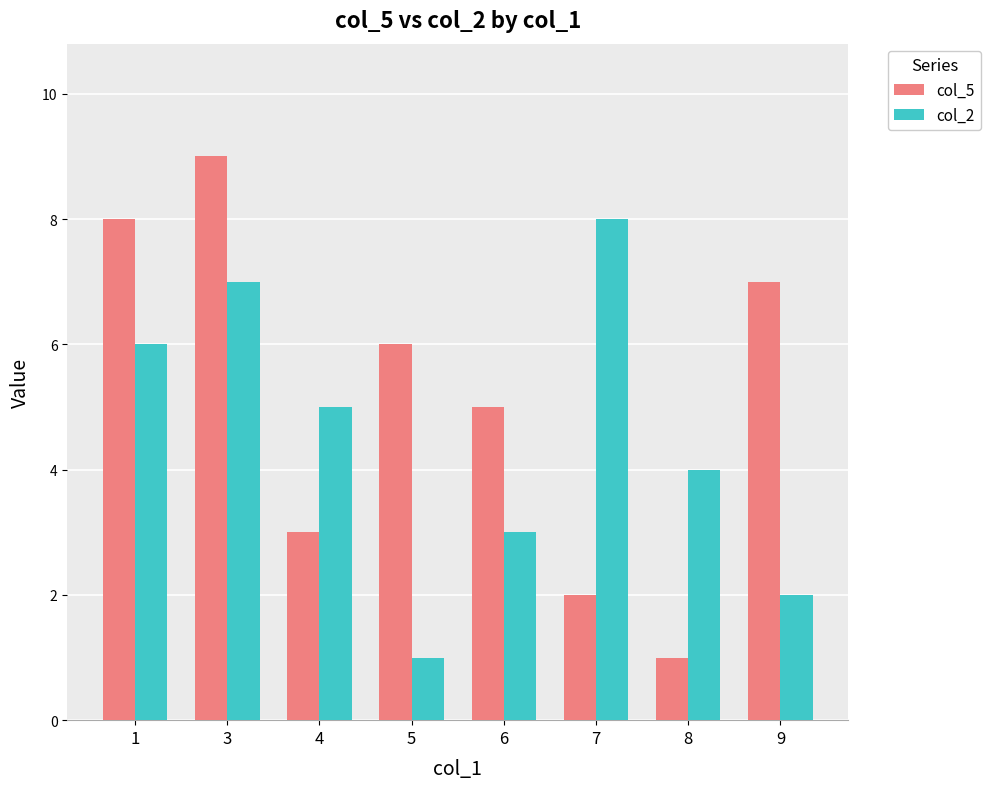

What is the maximum value shown in the chart?

9